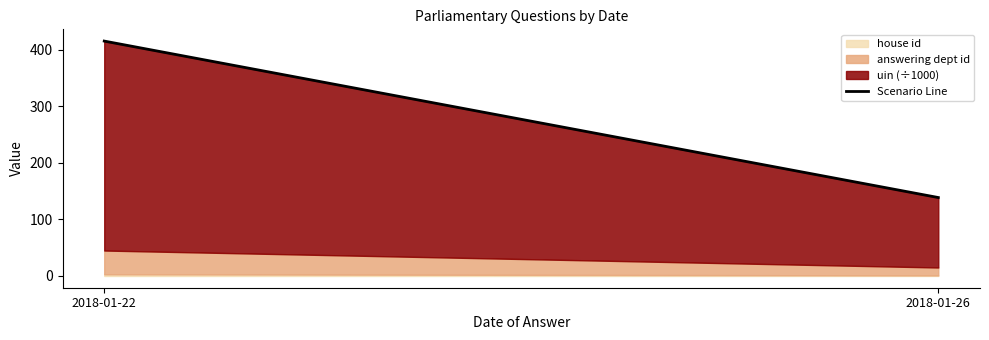

Reading right to left, extract all data points from this chart.

2018-01-26=138.7	2018-01-22=415.3